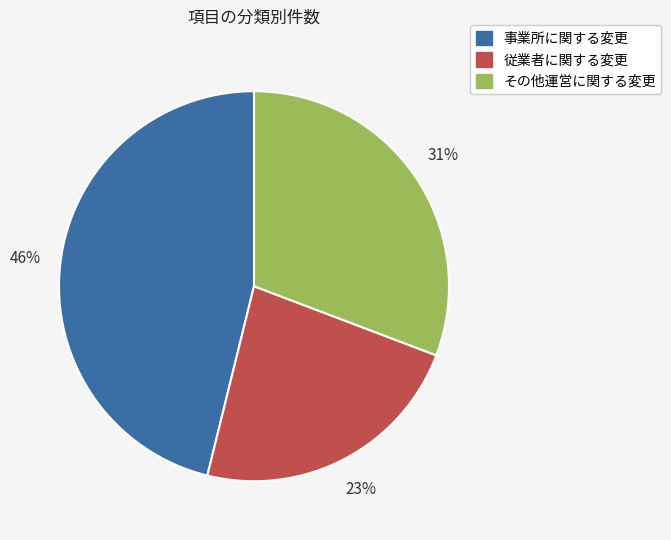

To the nearest percent, what is the average slice percentage?

33%